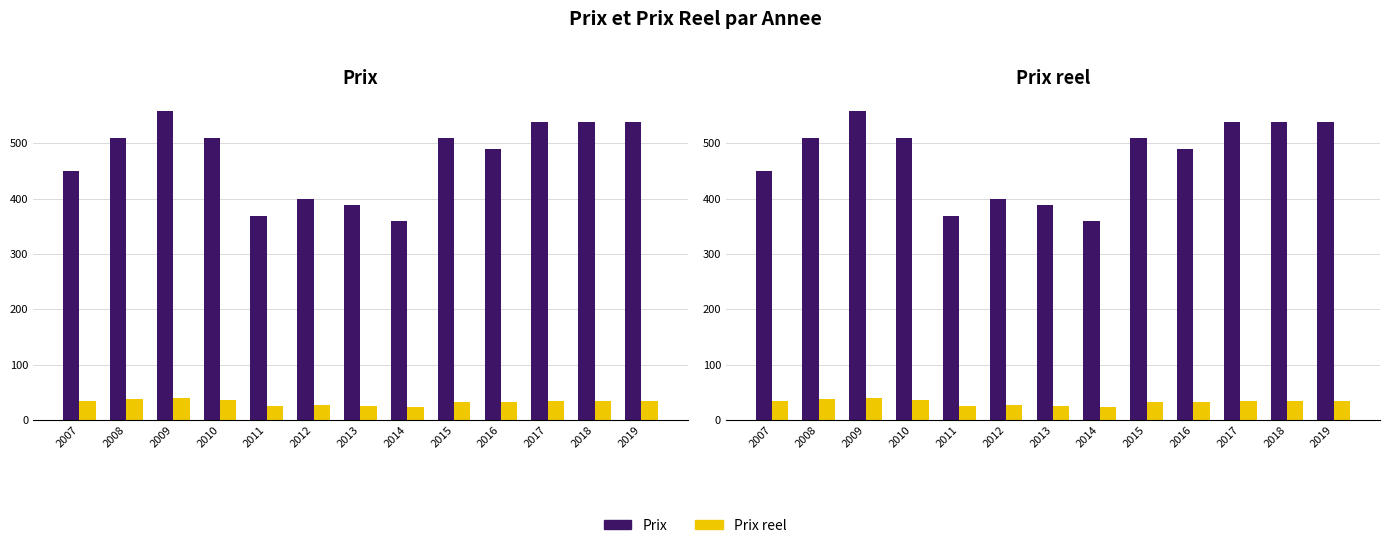

What is the difference between the maximum and minimum values in the Prix reel series?

16.2